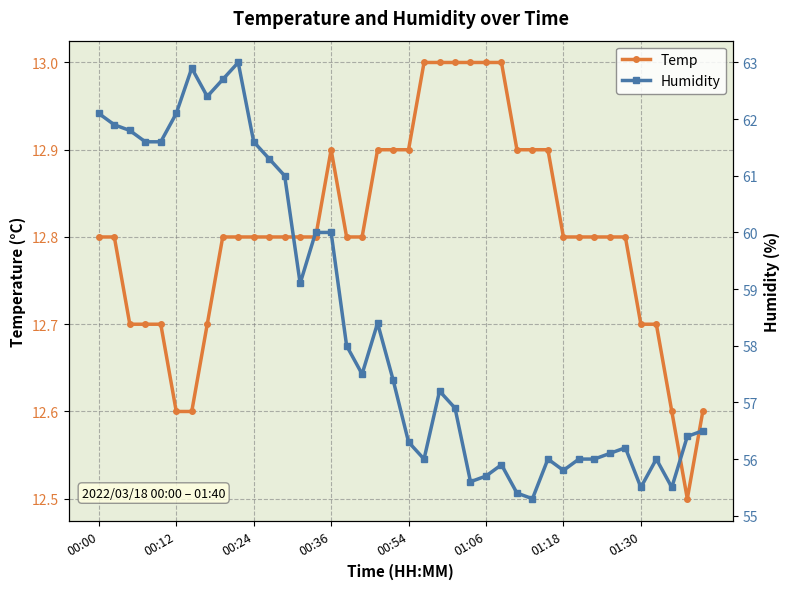

What is the lowest value of the Temp series?

12.5